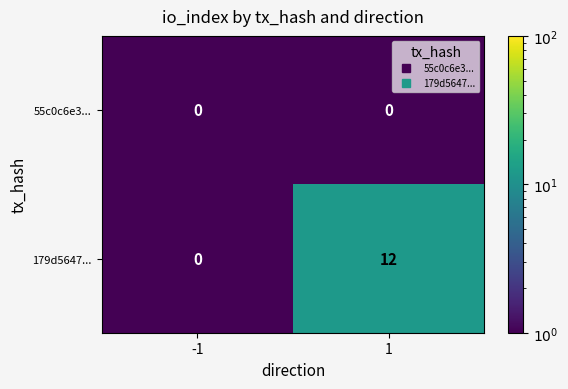

What is the spread (max minus min) of values at 1?

12